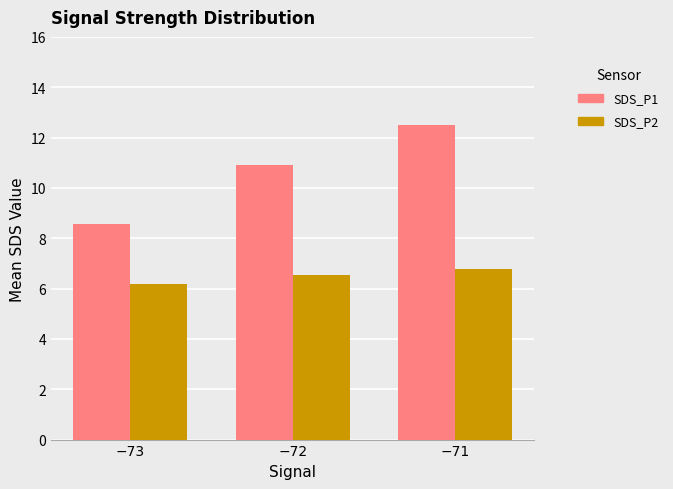

Which series changed the most between −73 and −72?

SDS_P1